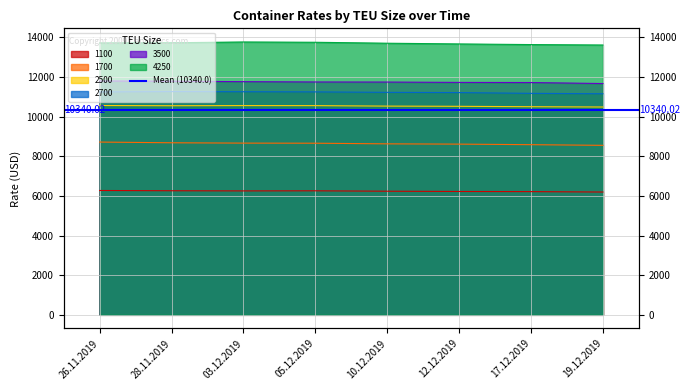

True or false: 1100 has more than 2 points higher than both neighbors.

False